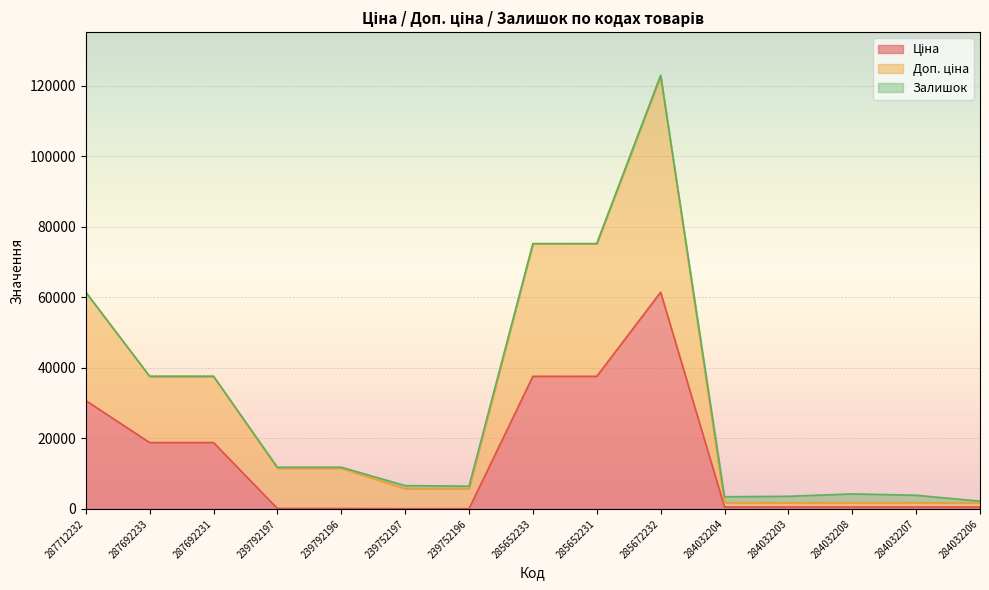

Which label corresponds to the largest value in the chart?

285672232